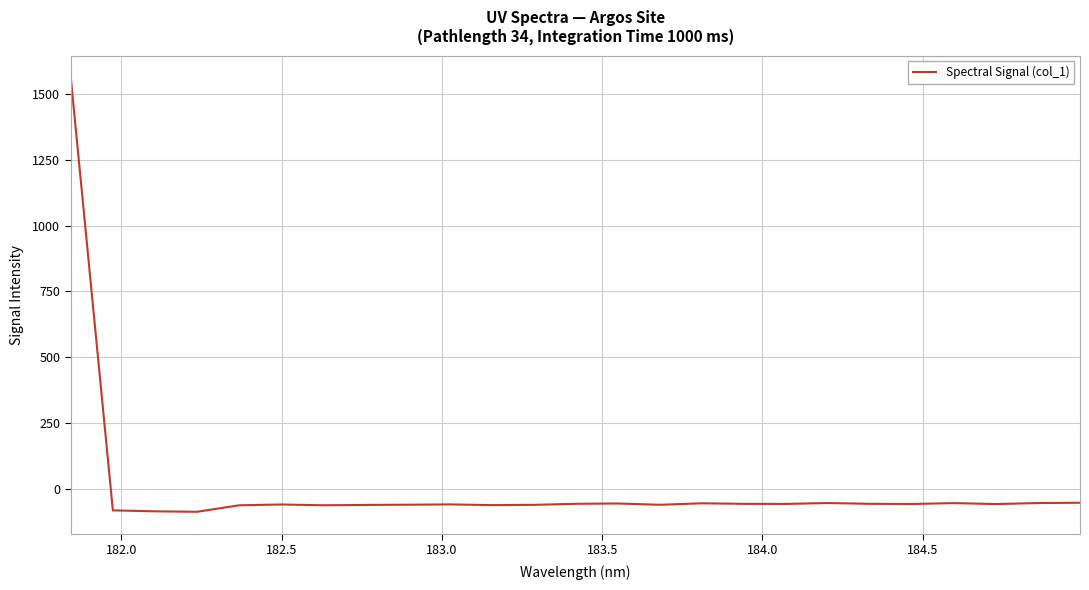

What is the minimum value shown in the chart?

-87.5